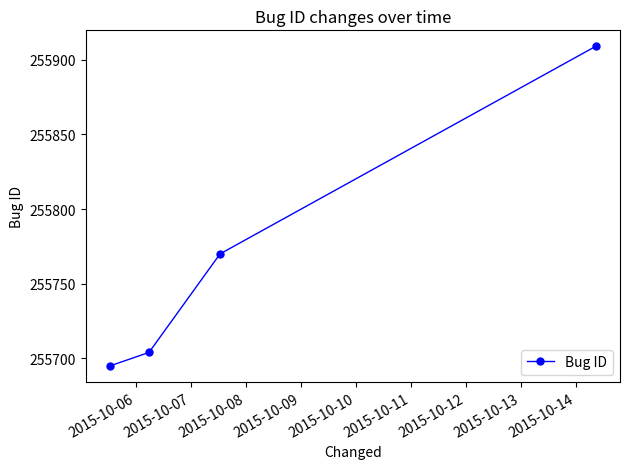

What is the minimum value shown in the chart?

255695